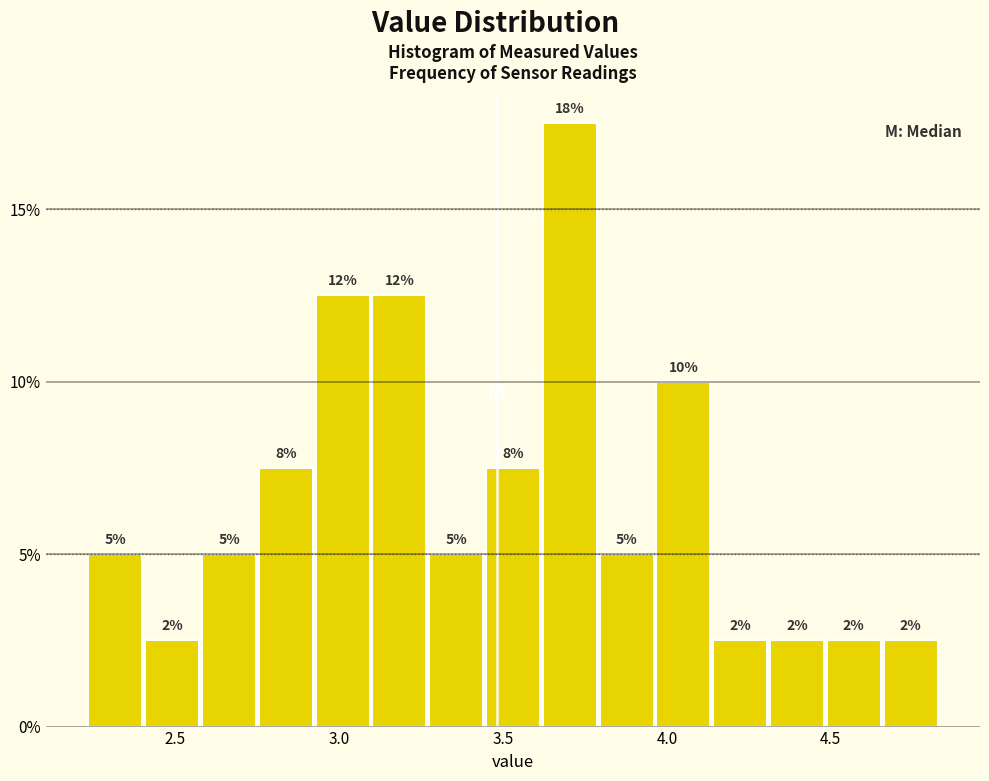

Around what value on the x-axis is the tallest bar? Give the approximate position of its centre, as read against the axis.

3.70